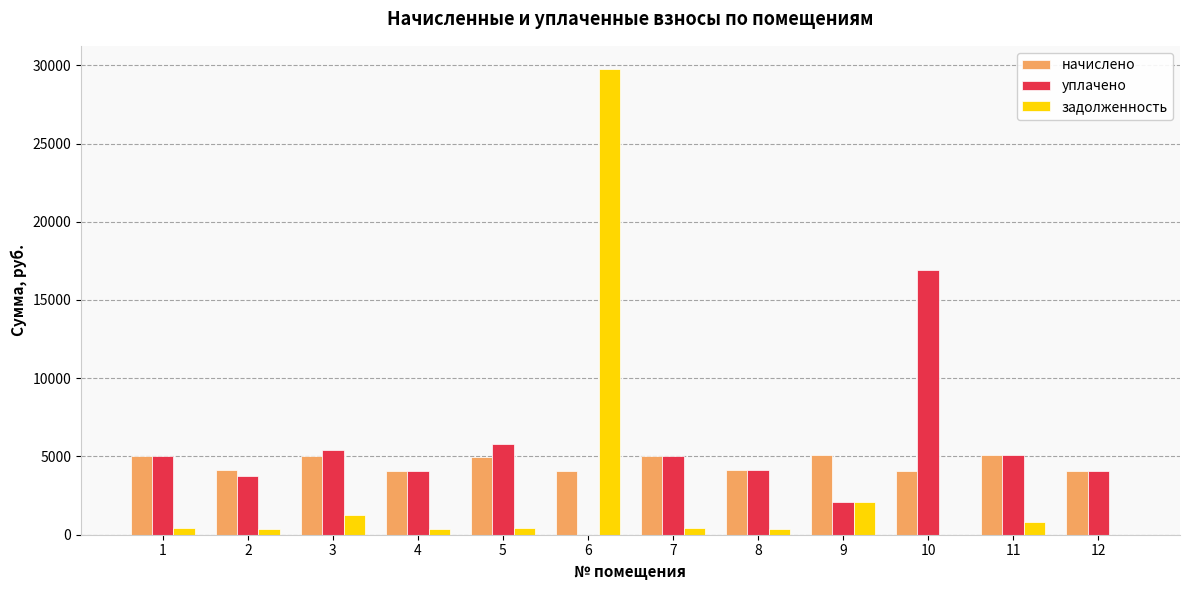

Are the bars grouped side by side (vs. stacked)?

Yes